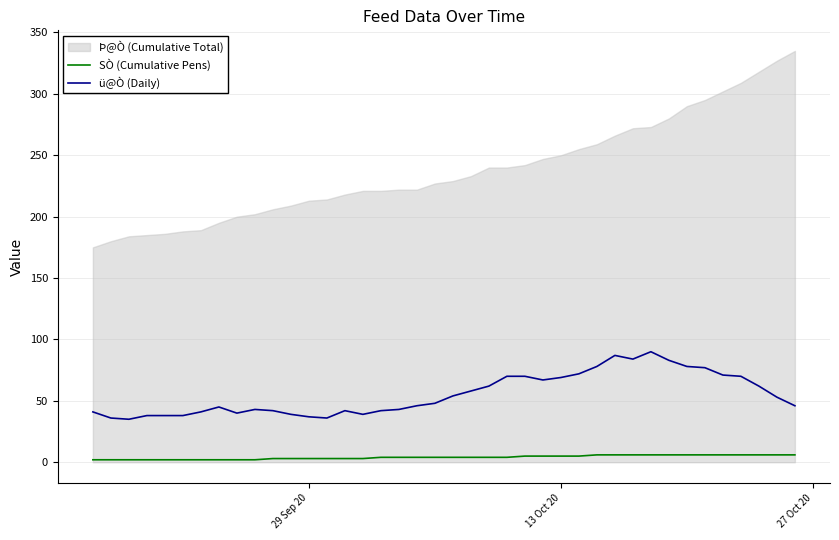

What is the maximum value for ü@Ò (Daily)?

90